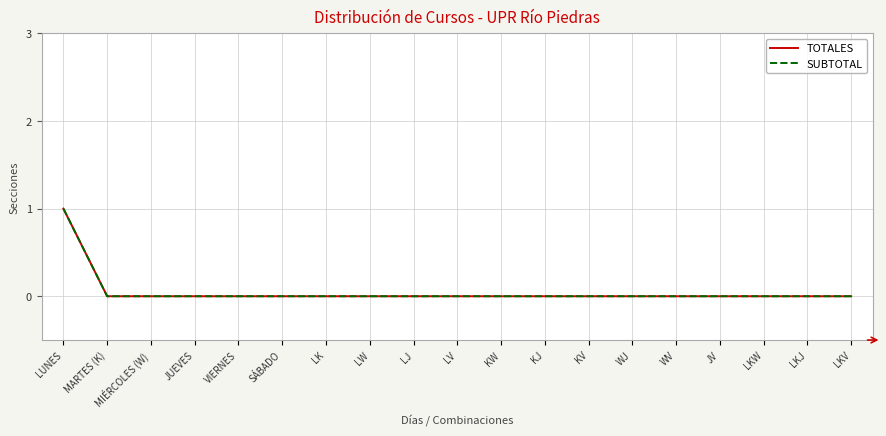

True or false: SUBTOTAL and TOTALES cross at least once.

False